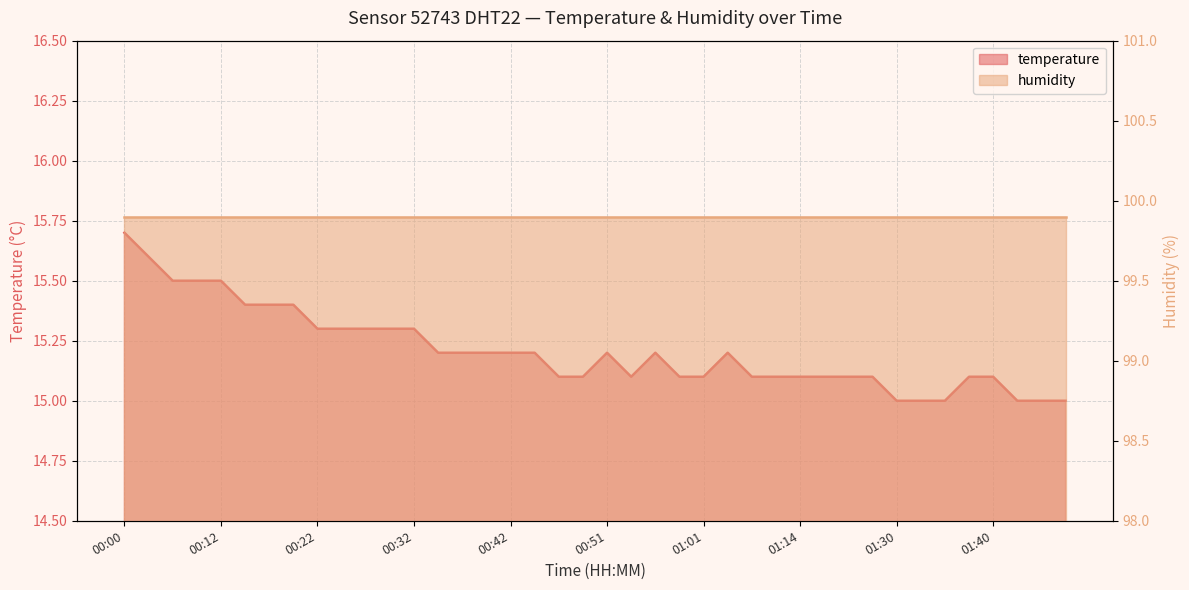

Between 00:54 and 00:12, which is larger?

00:12